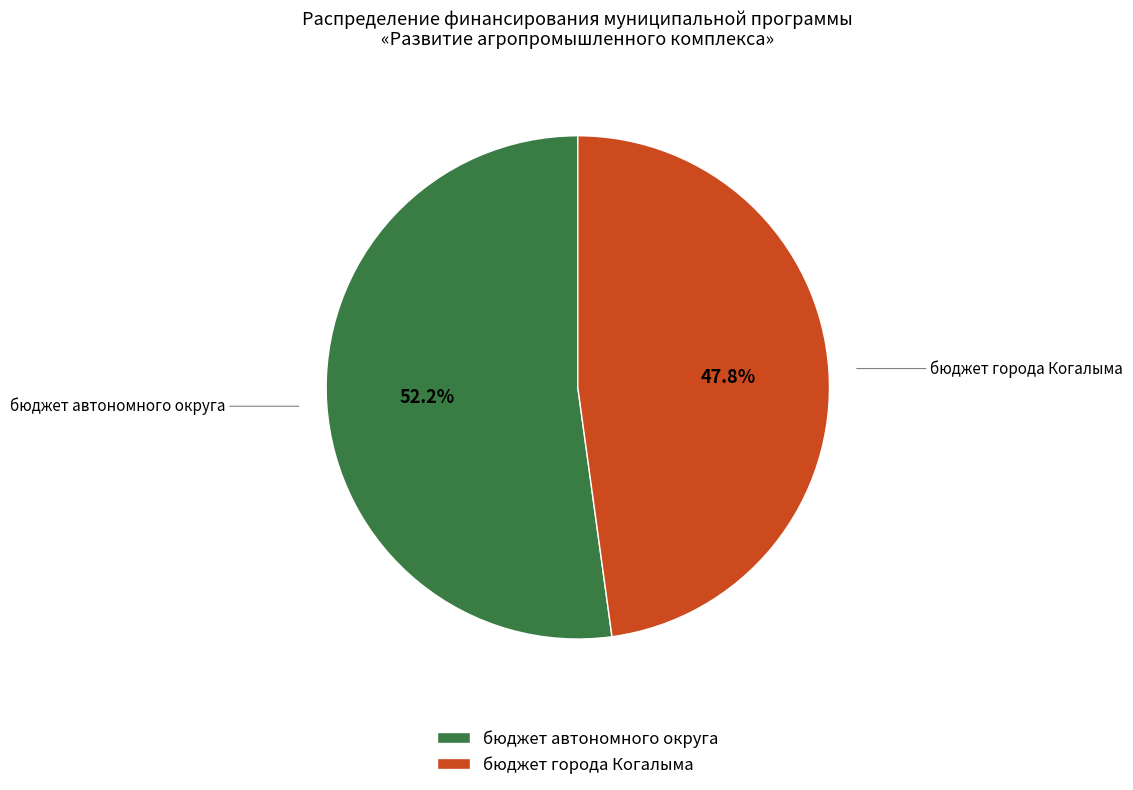

How many segments does this pie chart have?

2